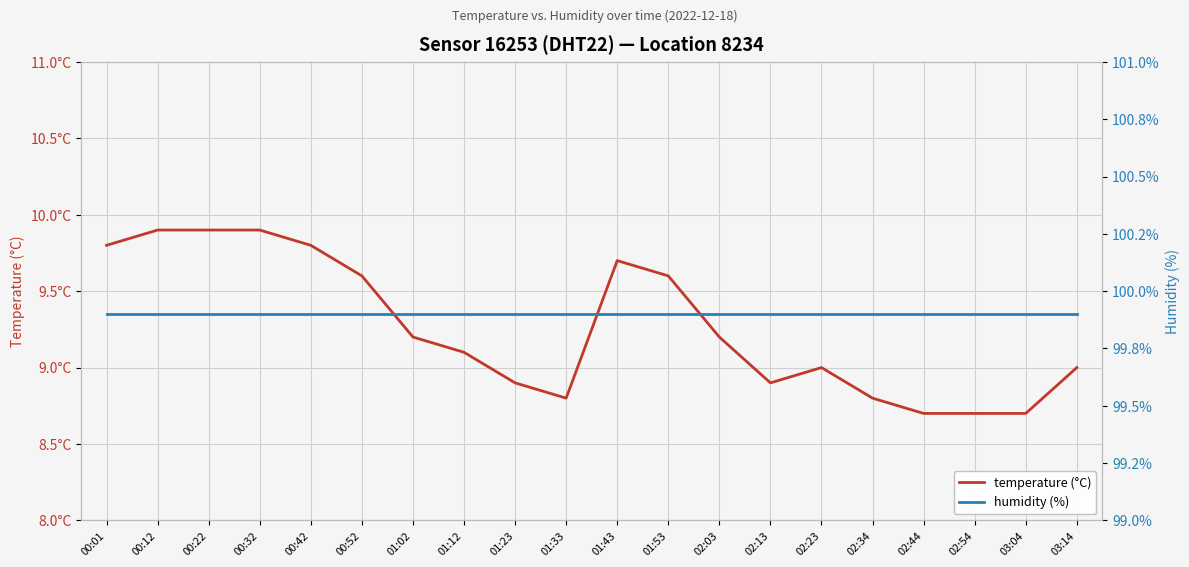

True or false: humidity (%) has more than 0 points higher than both neighbors.

False